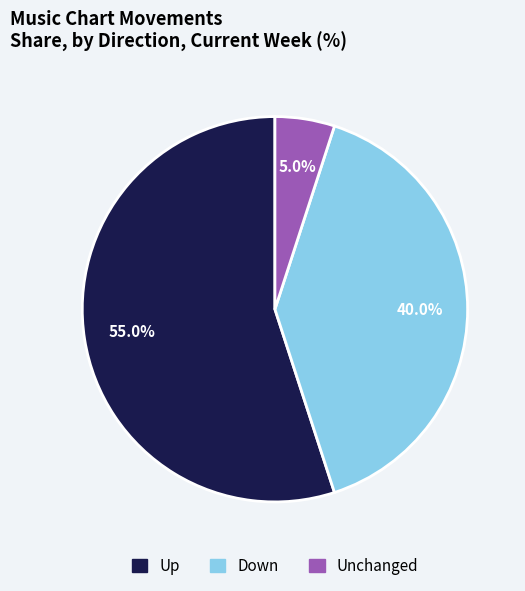

Is there any slice that represents more than half of the pie?

Yes